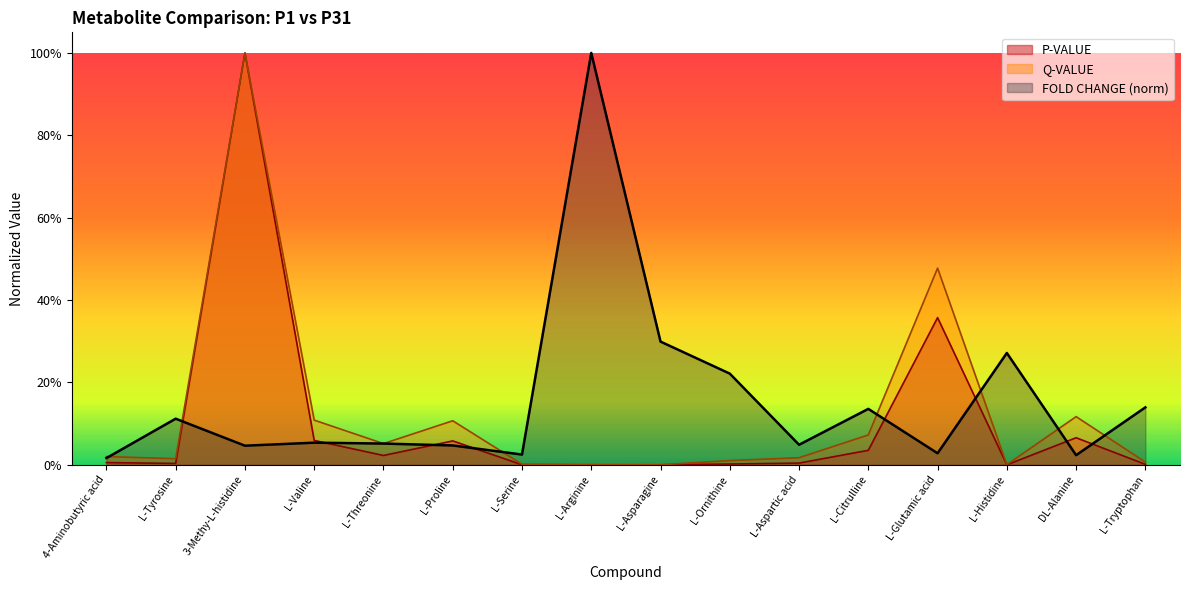

Which series has the largest total across all categories?

FOLD CHANGE (norm)